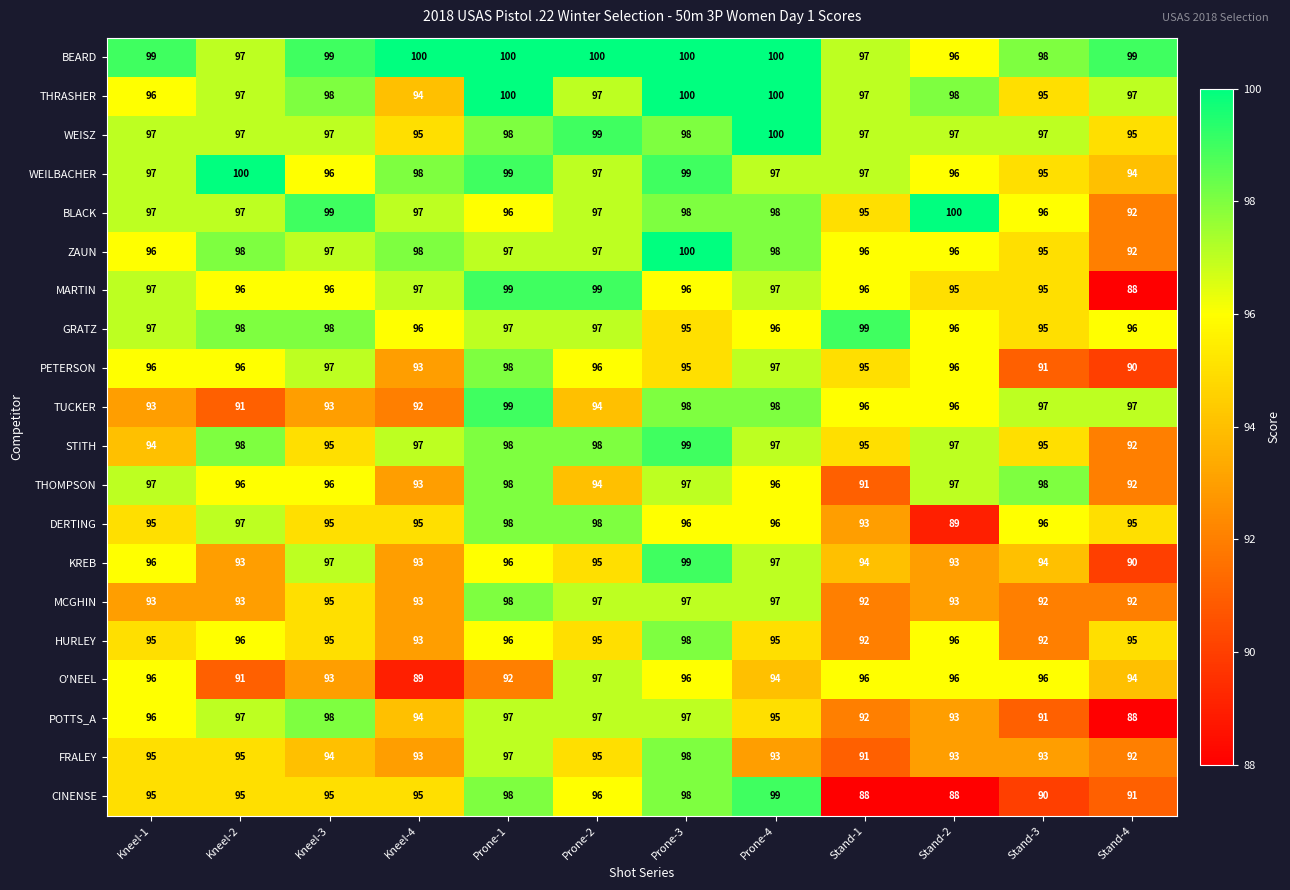

True or false: CINENSE has a value of 54 at Prone-2.

False